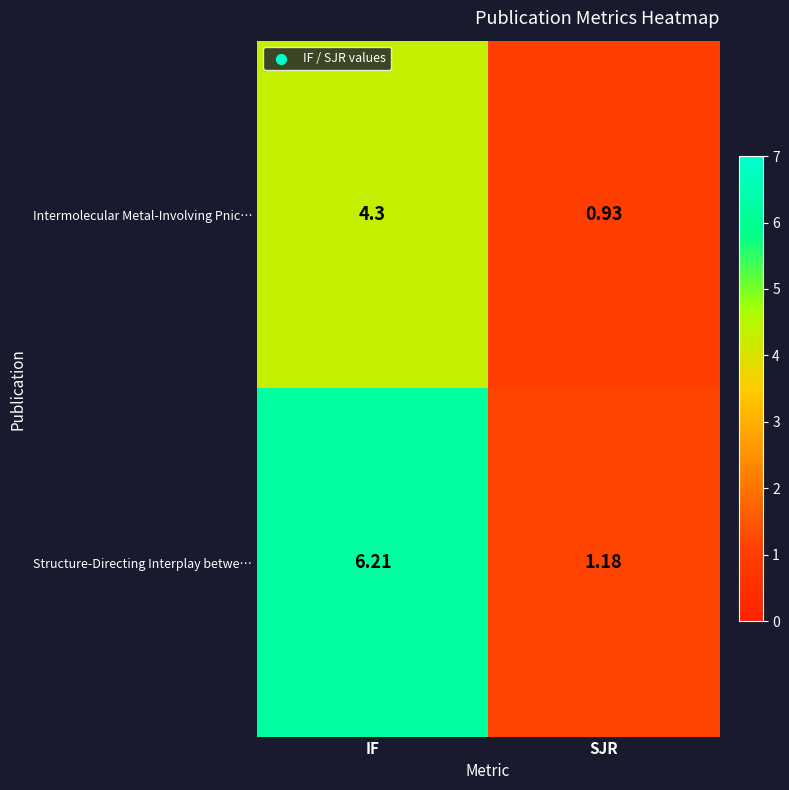

At which label does Structure-Directing Interplay betwe… first exceed 6?

IF